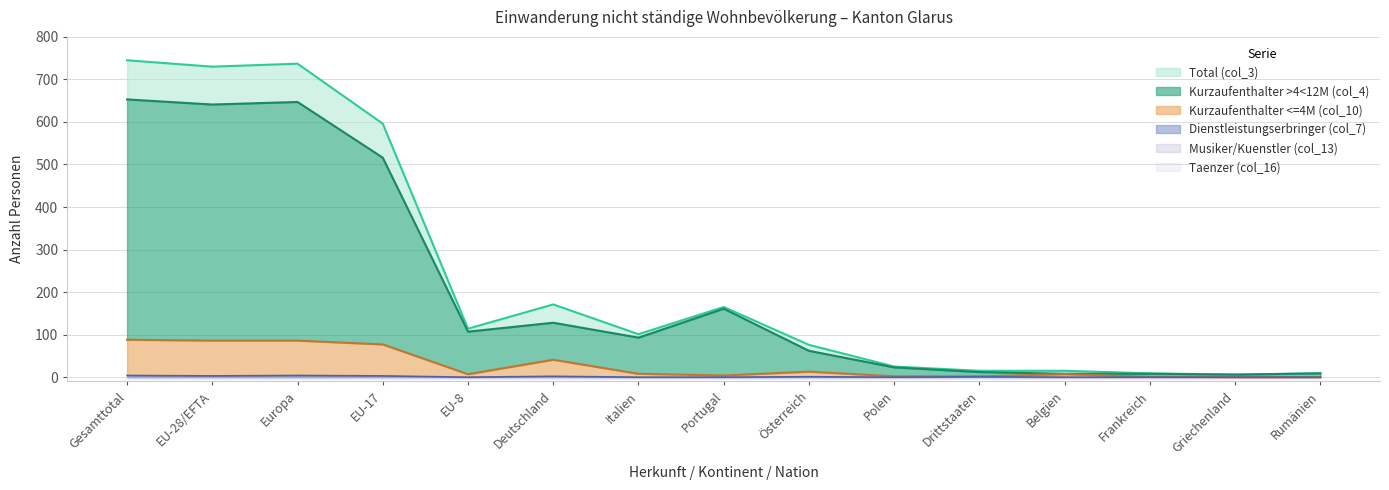

How many lines are shown in the chart?

6